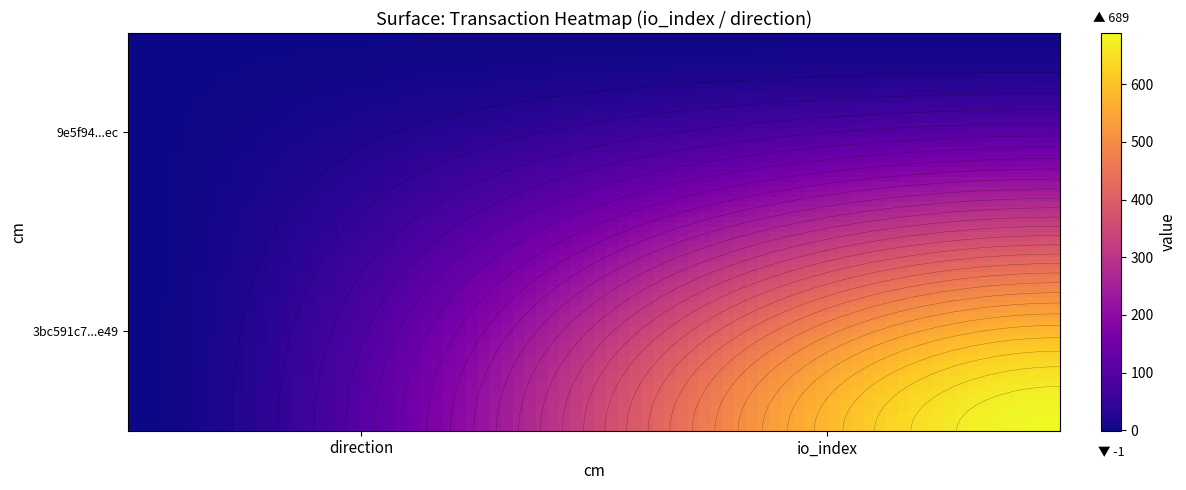

Rank the series at 1 from highest to lowest value.

3bc591c7ce4faac104193ab4b0d898aa7ec2e49, 9e5f94283716e3f90d8203a5dcdb3f60e6c12ec